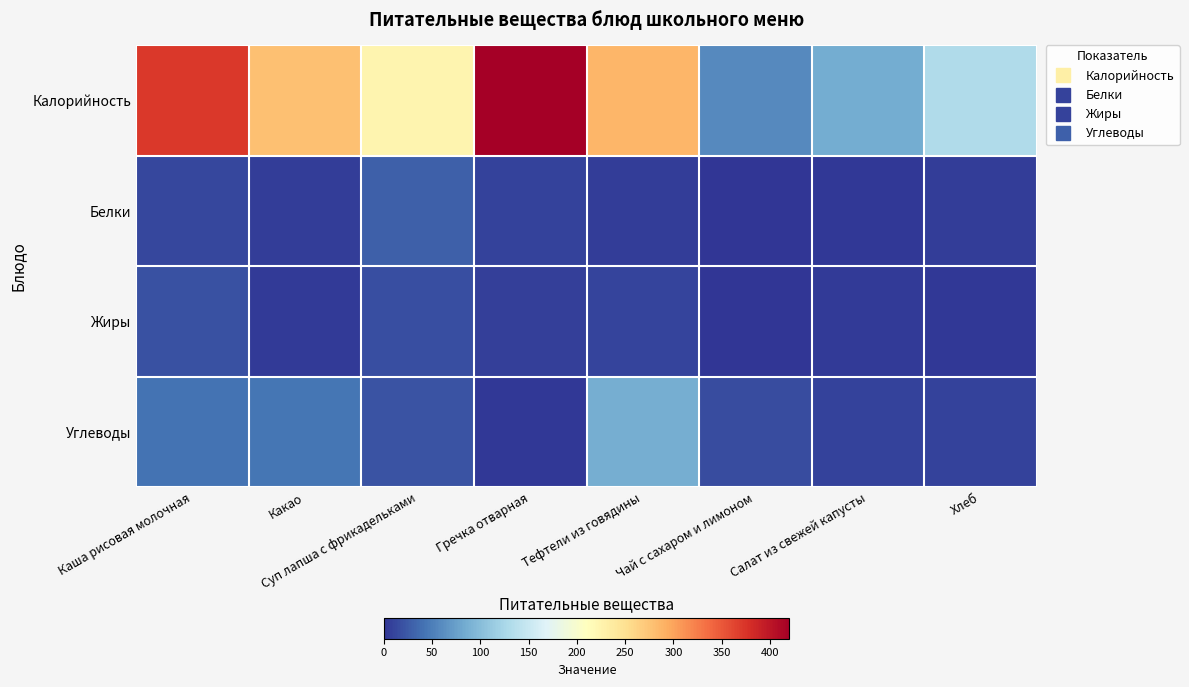

Reading left to right, extract all data points from this chart.

Калорийность: Каша рисовая молочная=372.0	Какао=278.0	Суп лапша с фрикадельками=224.0	Гречка отварная=420.0	Тефтели из говядины=287.0	Чай с сахаром и лимоном=58.0	Салат из свежей капусты=85.0	Хлеб=130.0
Белки: Каша рисовая молочная=12.2	Какао=5.0	Суп лапша с фрикадельками=29.0	Гречка отварная=9.0	Тефтели из говядины=5.5	Чай с сахаром и лимоном=0.2	Салат из свежей капусты=2.0	Хлеб=6.5
Жиры: Каша рисовая молочная=18.2	Какао=4.0	Суп лапша с фрикадельками=18.0	Гречка отварная=8.0	Тефтели из говядины=10.9	Чай с сахаром и лимоном=0.0	Салат из свежей капусты=4.5	Хлеб=2.4
Углеводы: Каша рисовая молочная=42.0	Какао=44.0	Суп лапша с фрикадельками=21.0	Гречка отварная=2.0	Тефтели из говядины=86.0	Чай с сахаром и лимоном=15.0	Салат из свежей капусты=9.2	Хлеб=8.5